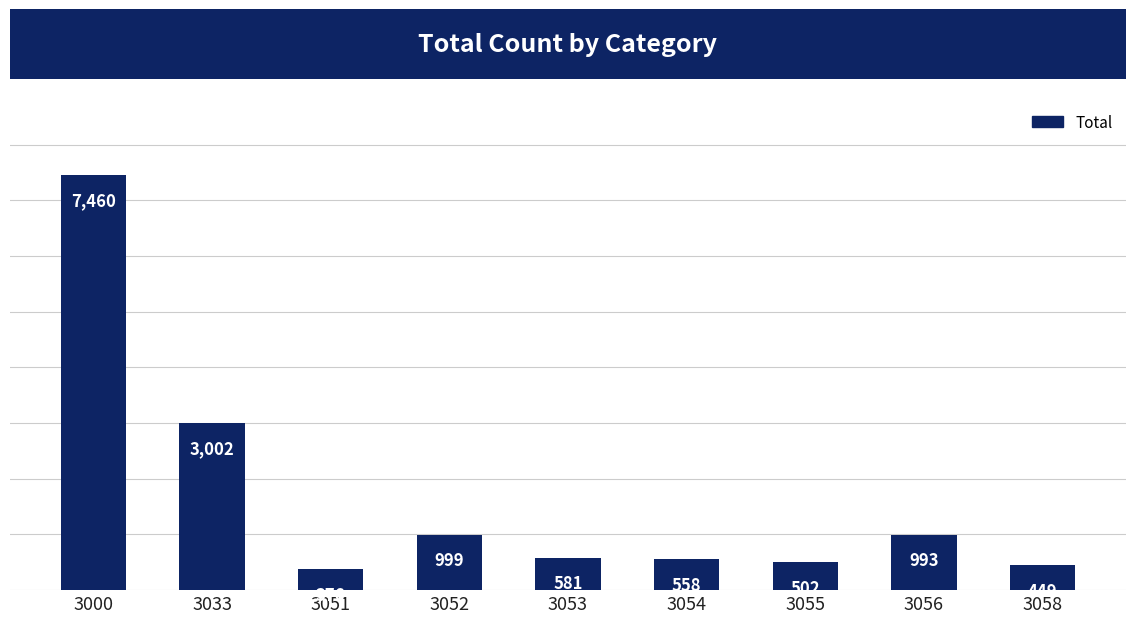

Which label corresponds to the largest value in the chart?

3000